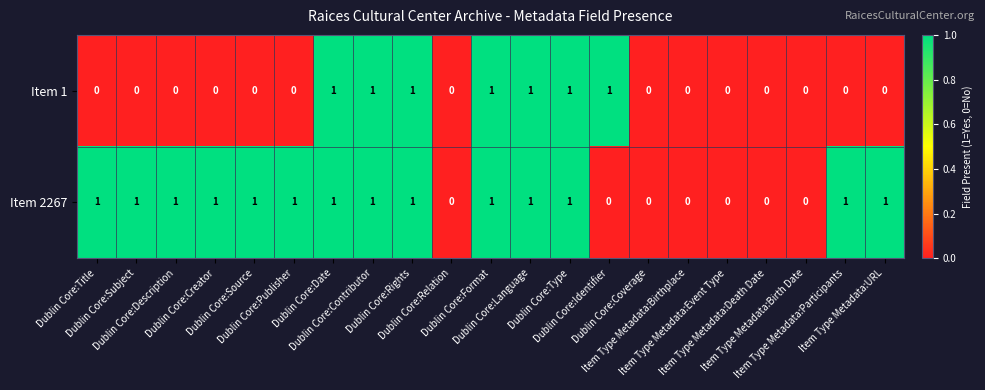

What is the sum of all Item 1 values?

7